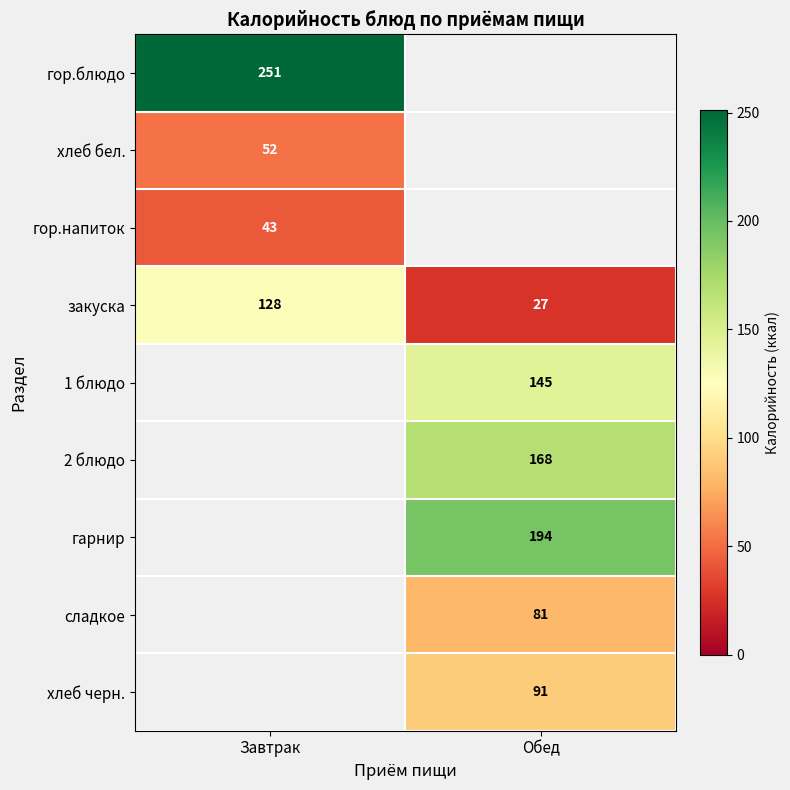

True or false: закуска has a value of 27 at Обед.

True